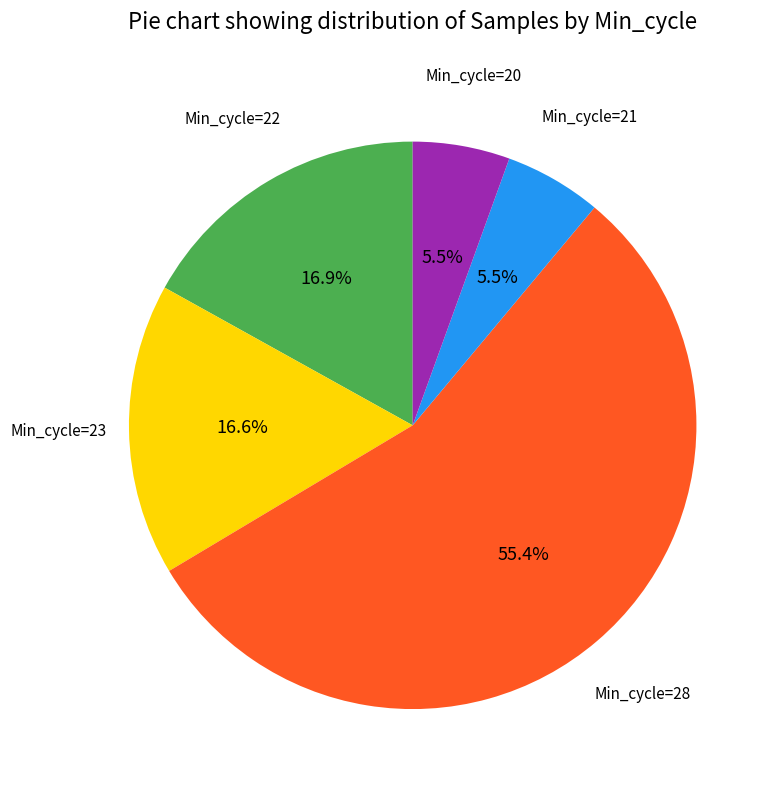

Does any single category account for the majority?

Yes